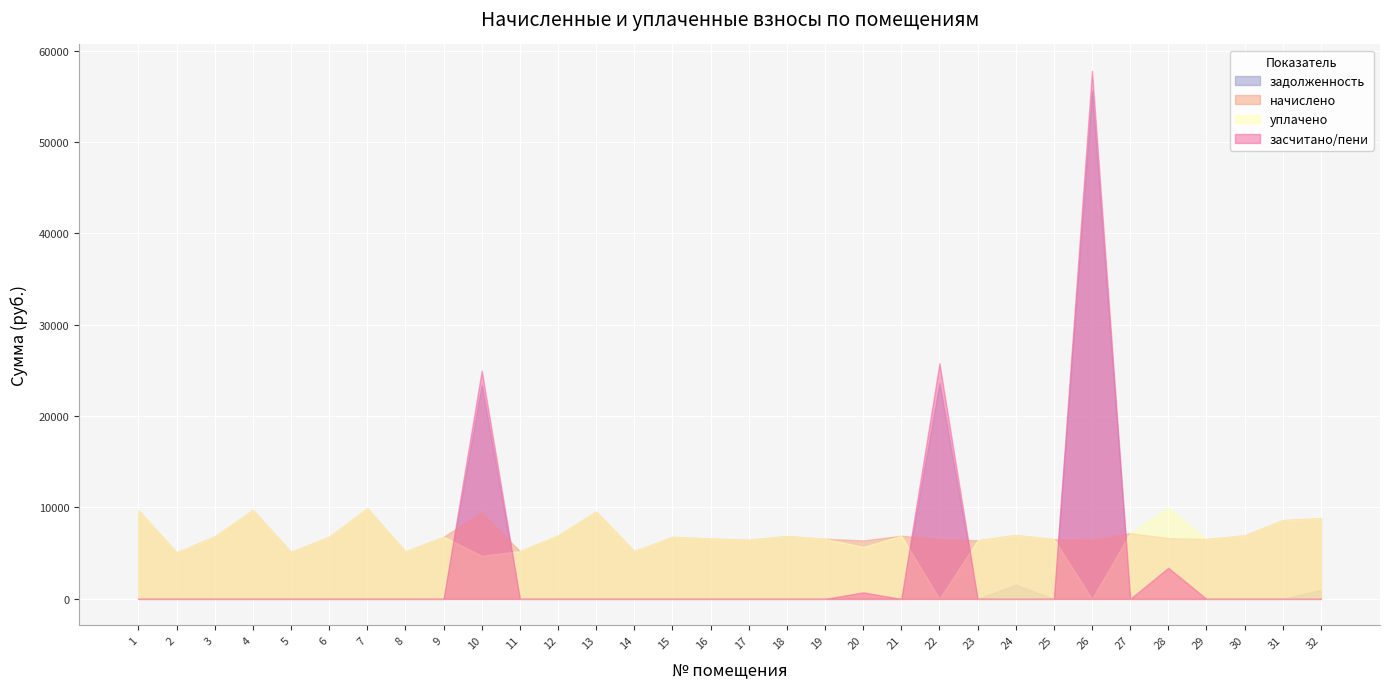

What is the total value across all series at 32?

18642.4